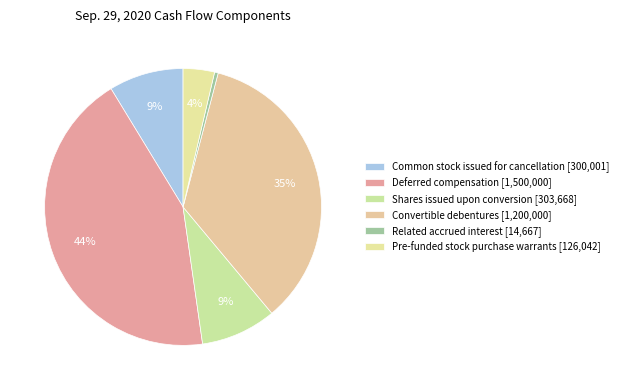

How many slices are in this pie chart?

6